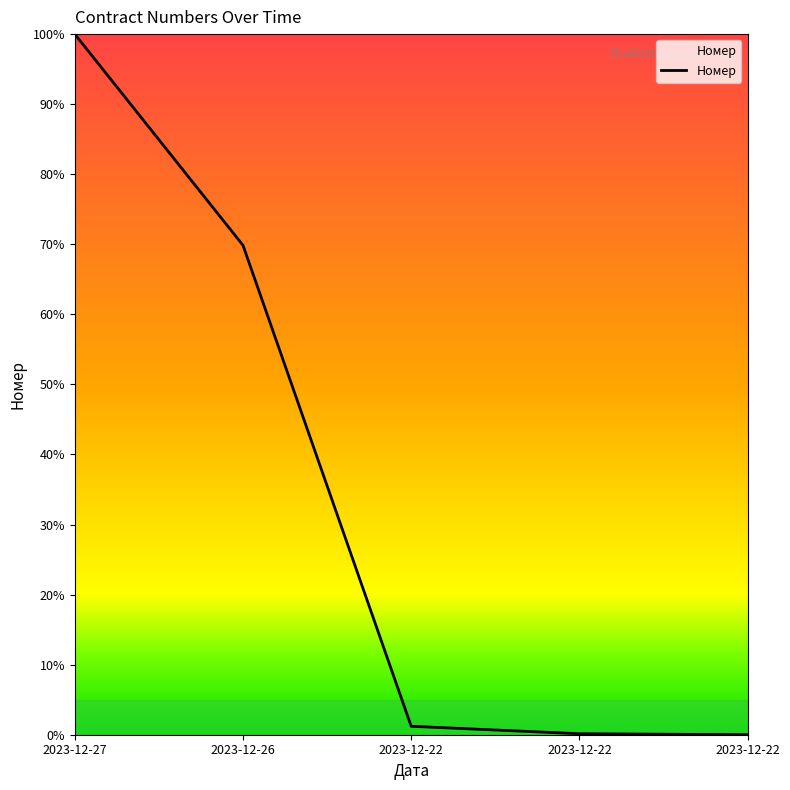

The chart shows a value of 137452664.3 at 2023-12-27. True or false?

False